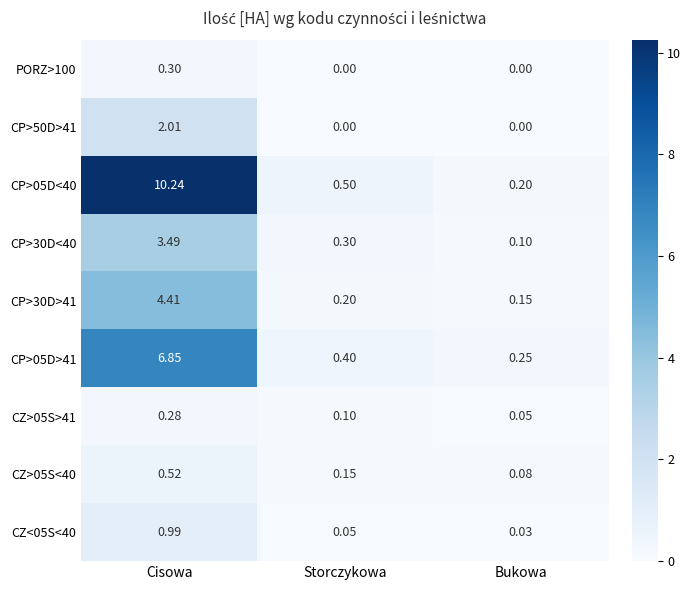

Rank the series by their maximum value, from lowest to highest.

CZ>05S>41, PORZ>100, CZ>05S<40, CZ<05S<40, CP>50D>41, CP>30D<40, CP>30D>41, CP>05D>41, CP>05D<40